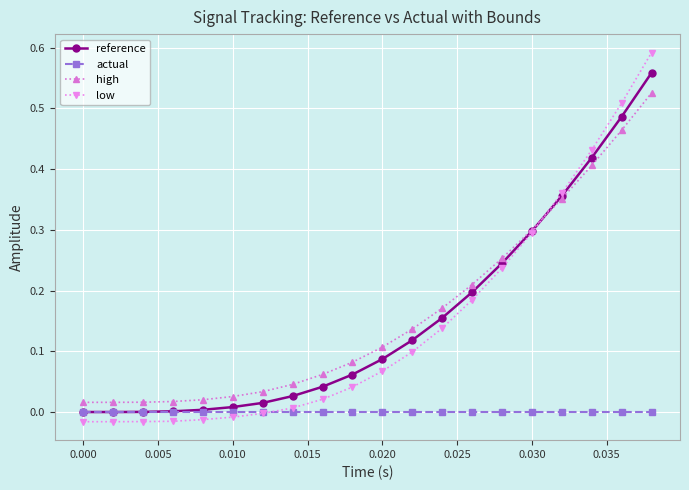

Rank the series by their maximum value, from lowest to highest.

actual, high, reference, low